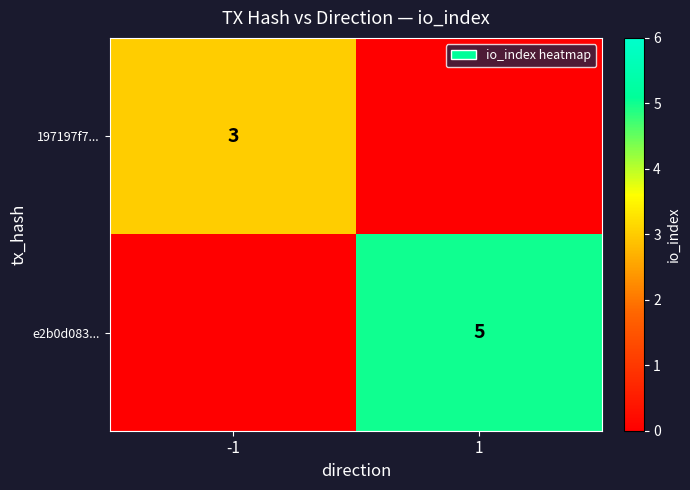

The 197197f7... series shows 3 at -1. True or false?

True